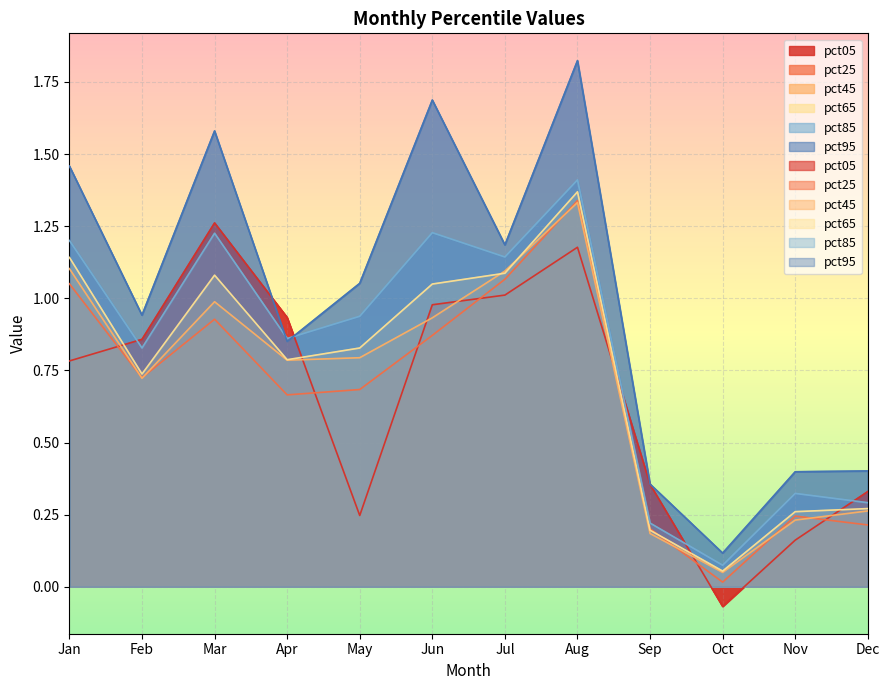

True or false: pct45 and pct25 intersect in this chart.

True